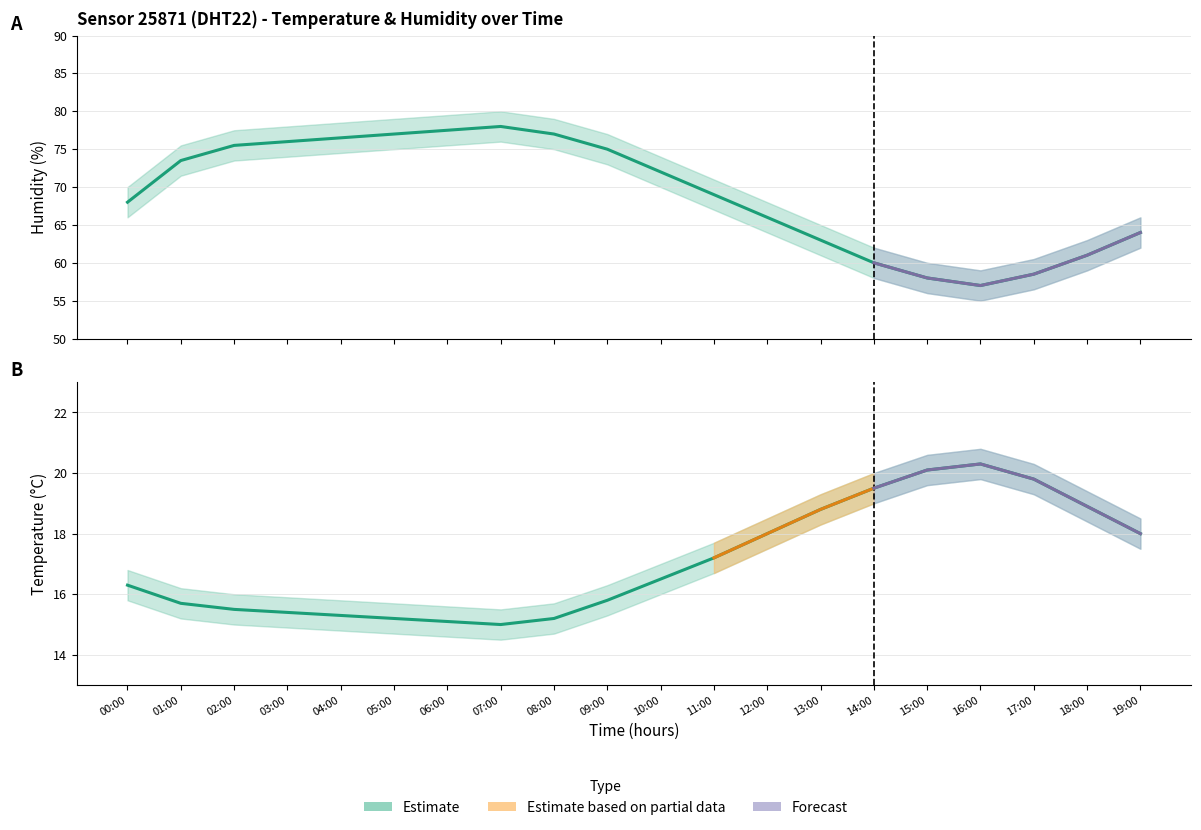

True or false: temperature has a value of 18.0 at 12:00.

True